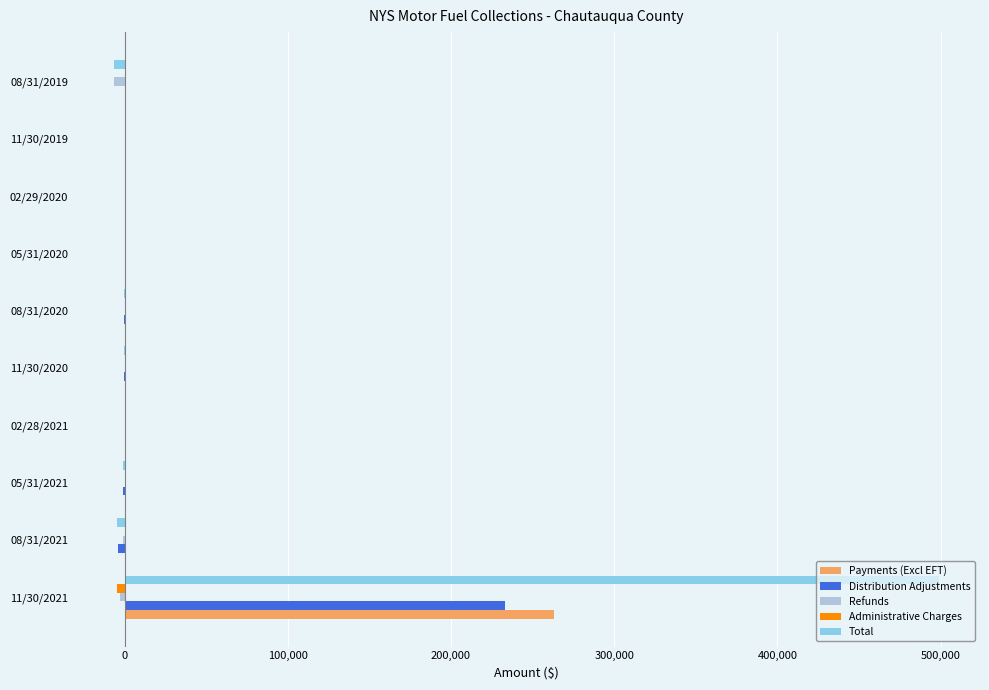

What is the maximum value for Payments (Excl EFT)?

262837.0